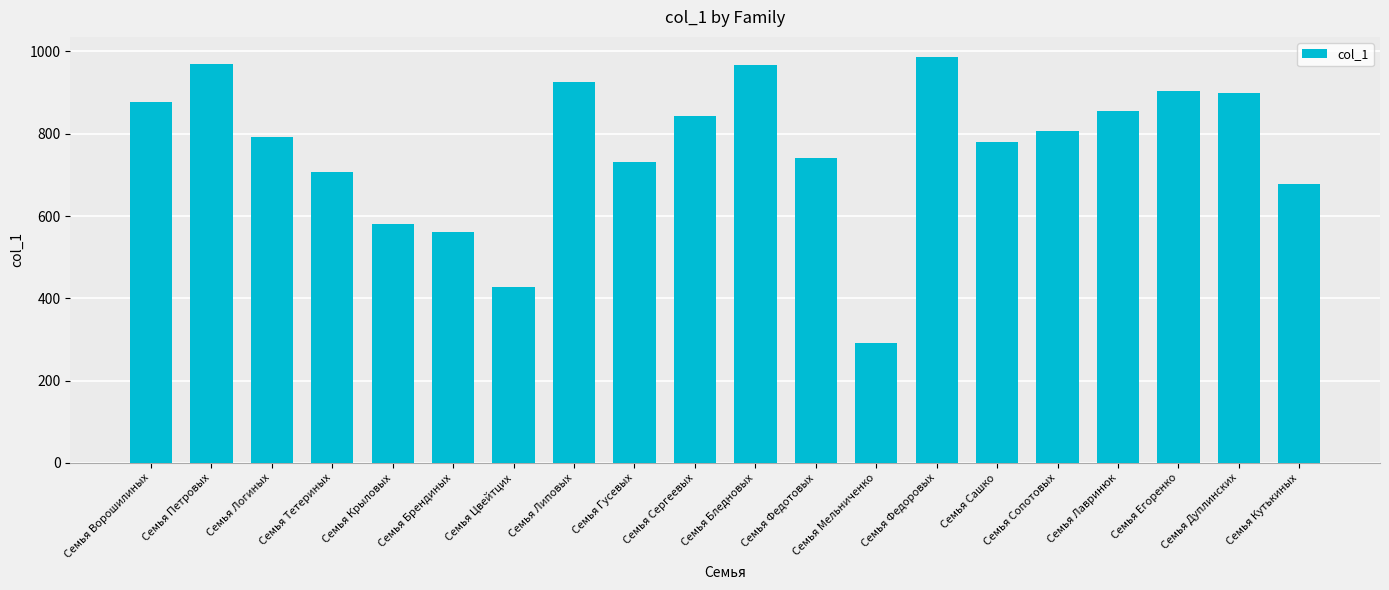

What position from the left is Семья Гусевых?

9